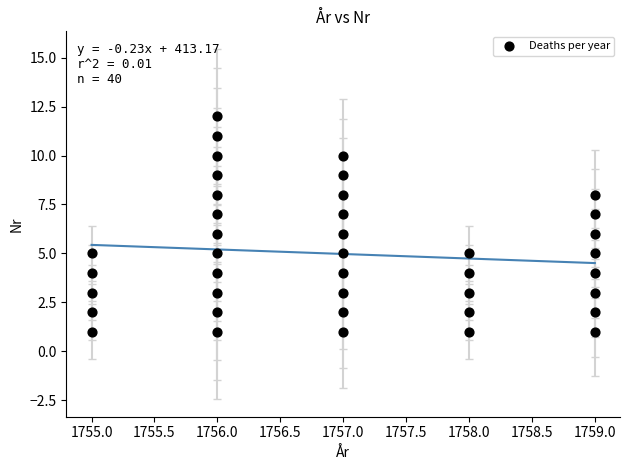

What is the range of Y values (max minus min)?

11